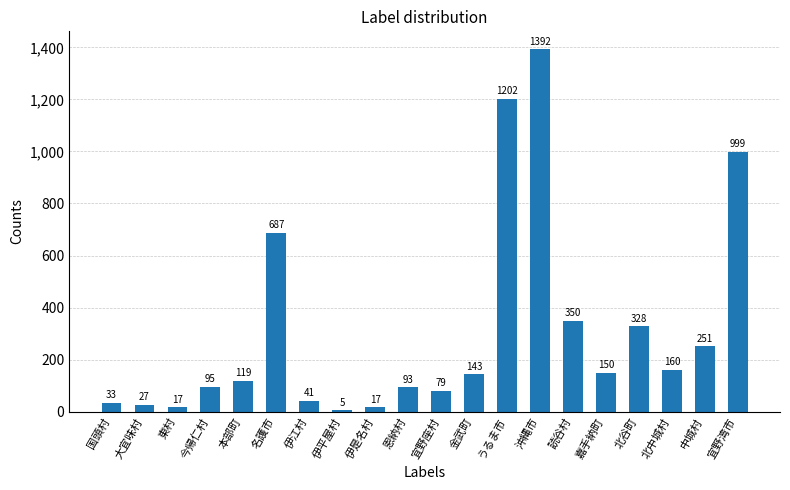

Which label corresponds to the largest value in the chart?

沖縄市